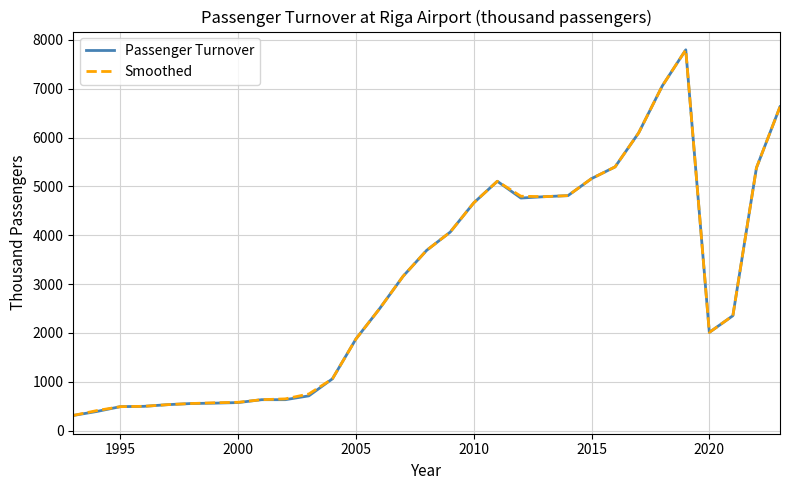

How many series are shown in this chart?

2